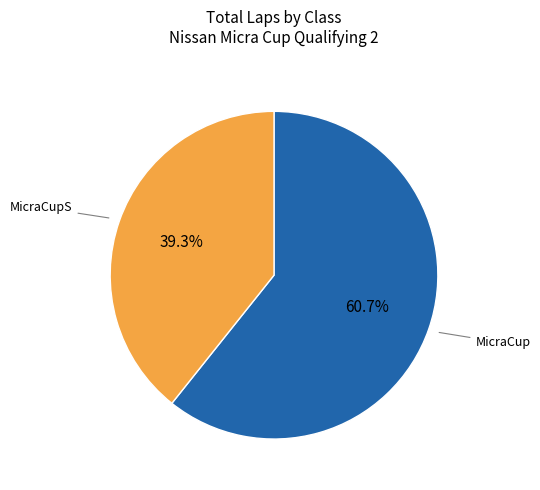

What is the smallest slice in the pie chart?

MicraCupS